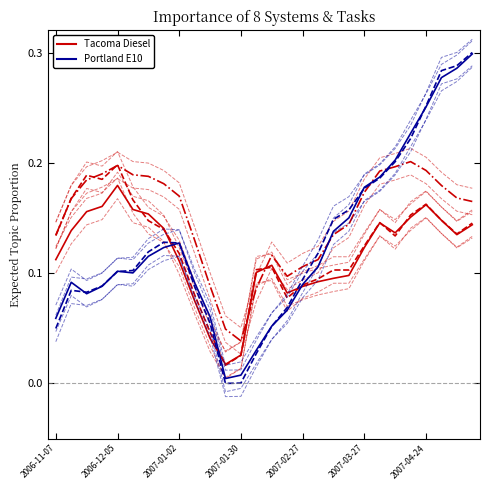

The value of Spokane Diesel at 2007-04-24 is 0.3. True or false?

False